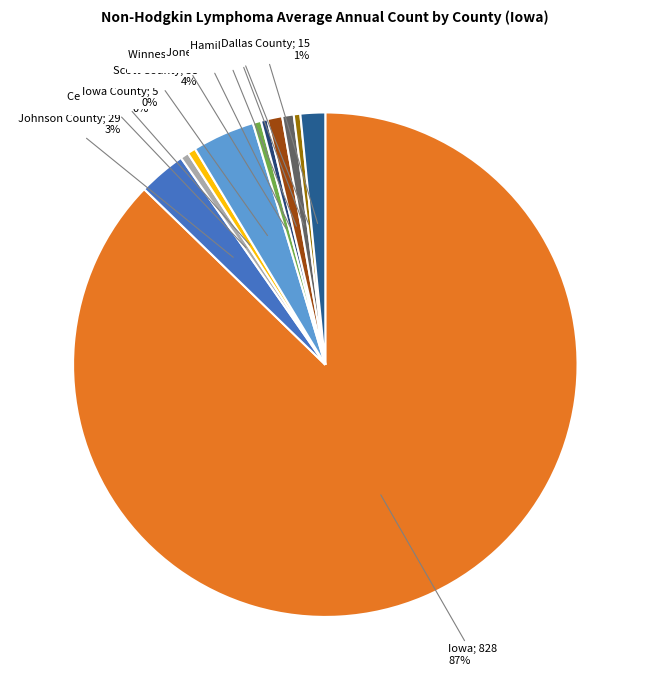

Rank the categories by value from lowest to highest.

Jones County, Hamilton County, Cedar County, Iowa County, Winneshiek County, Tama County, Lee County, Dallas County, Johnson County, Scott County, Iowa